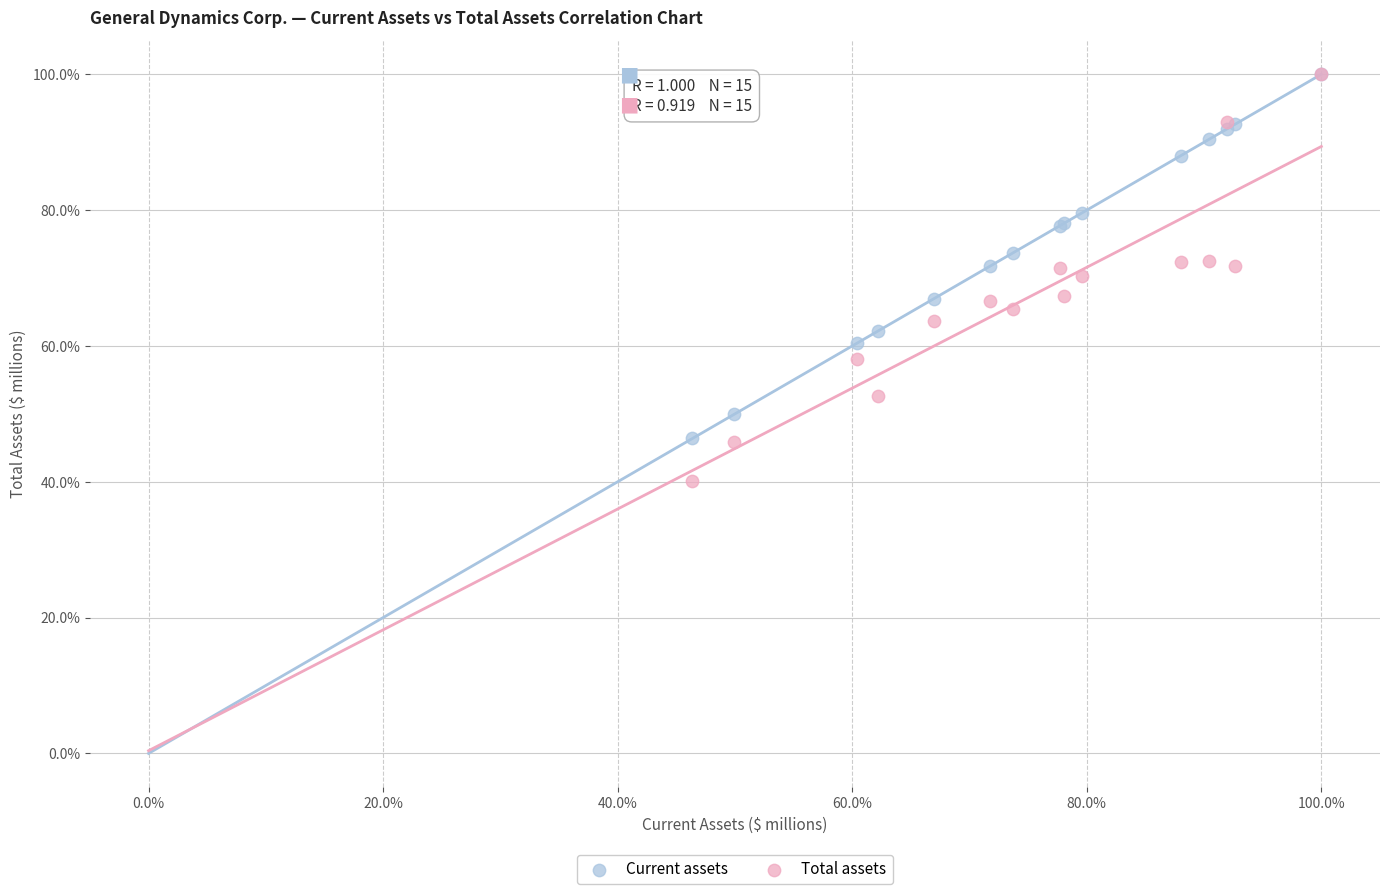

What are all the series names shown in the legend?

Current assets, Total assets